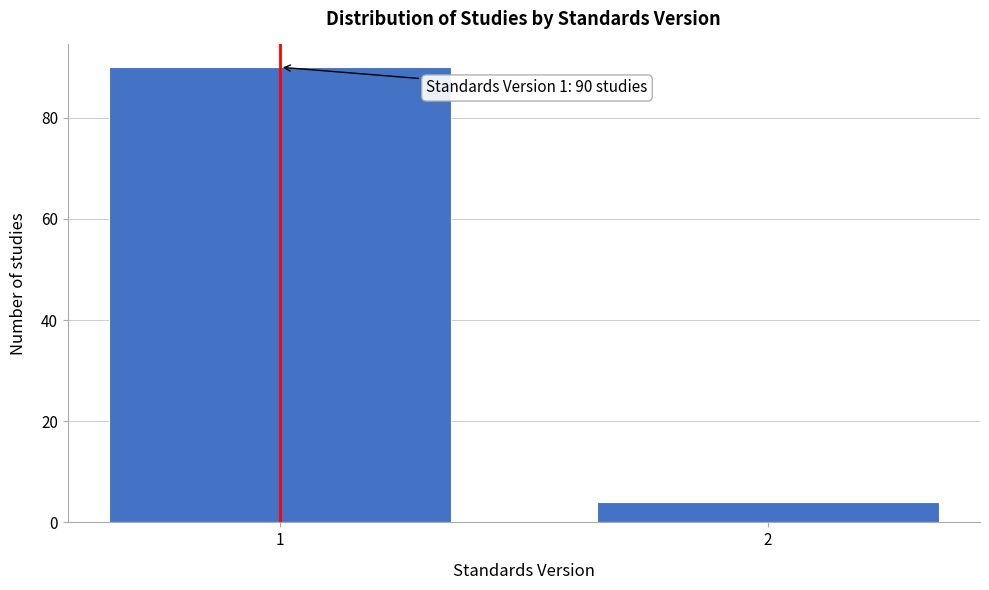

Reading left to right, list all the values displayed in this chart.

90	4